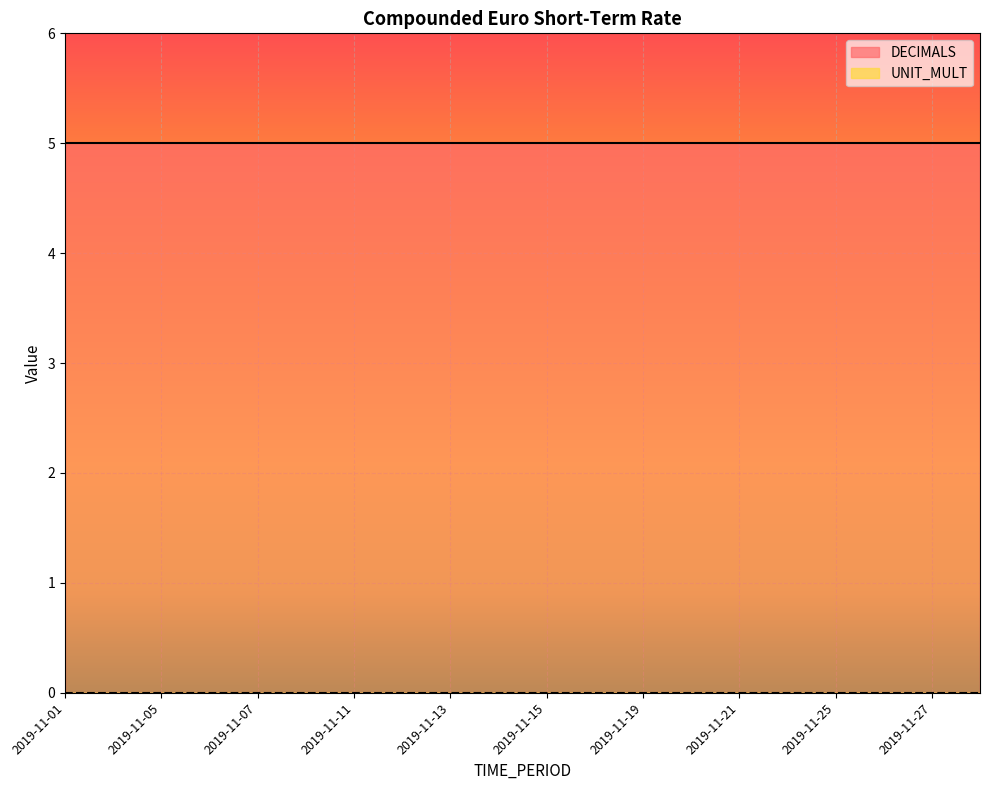

What is the difference between the highest and lowest values at 2019-11-07?

5